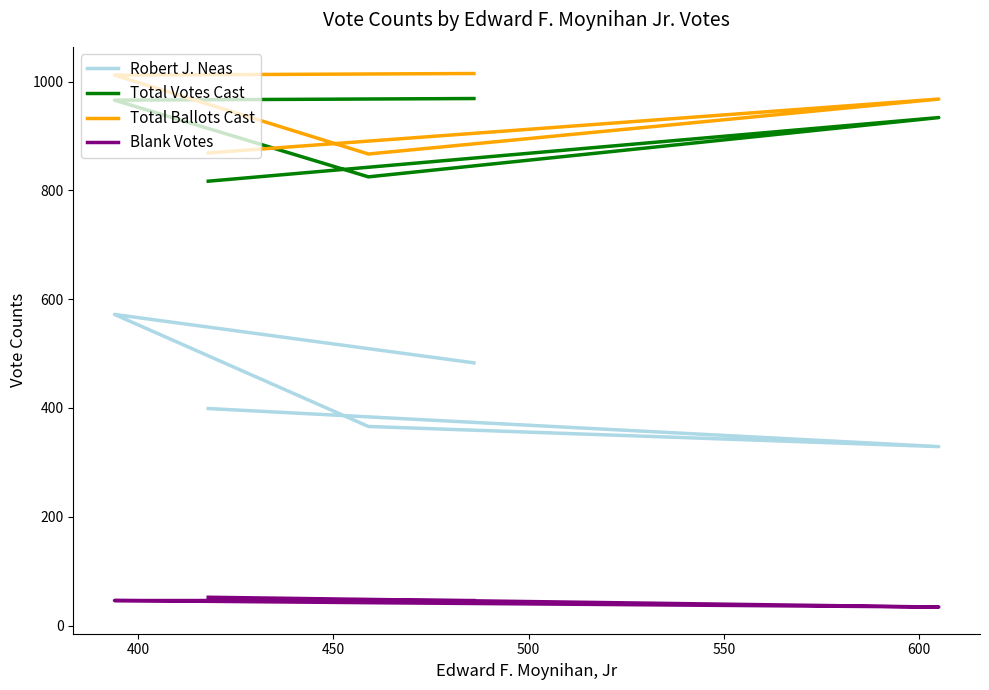

Does the chart have visible grid lines?

No